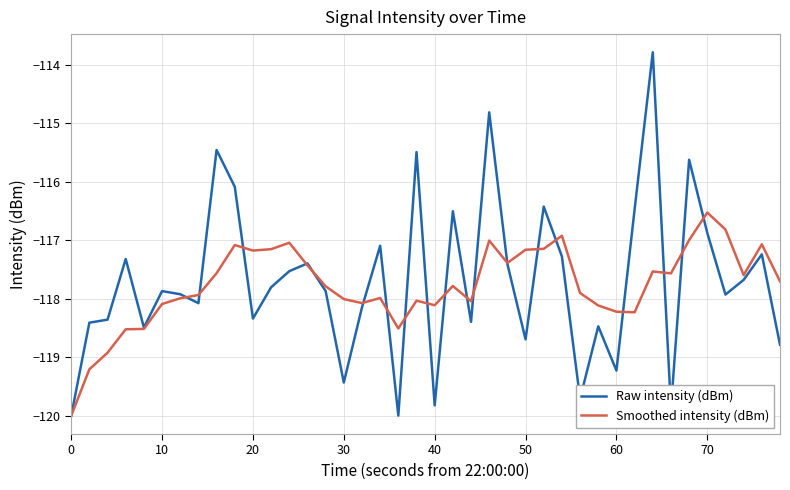

In Raw intensity (dBm), how many points are higher than both neighbors (excluding endpoints)?

13